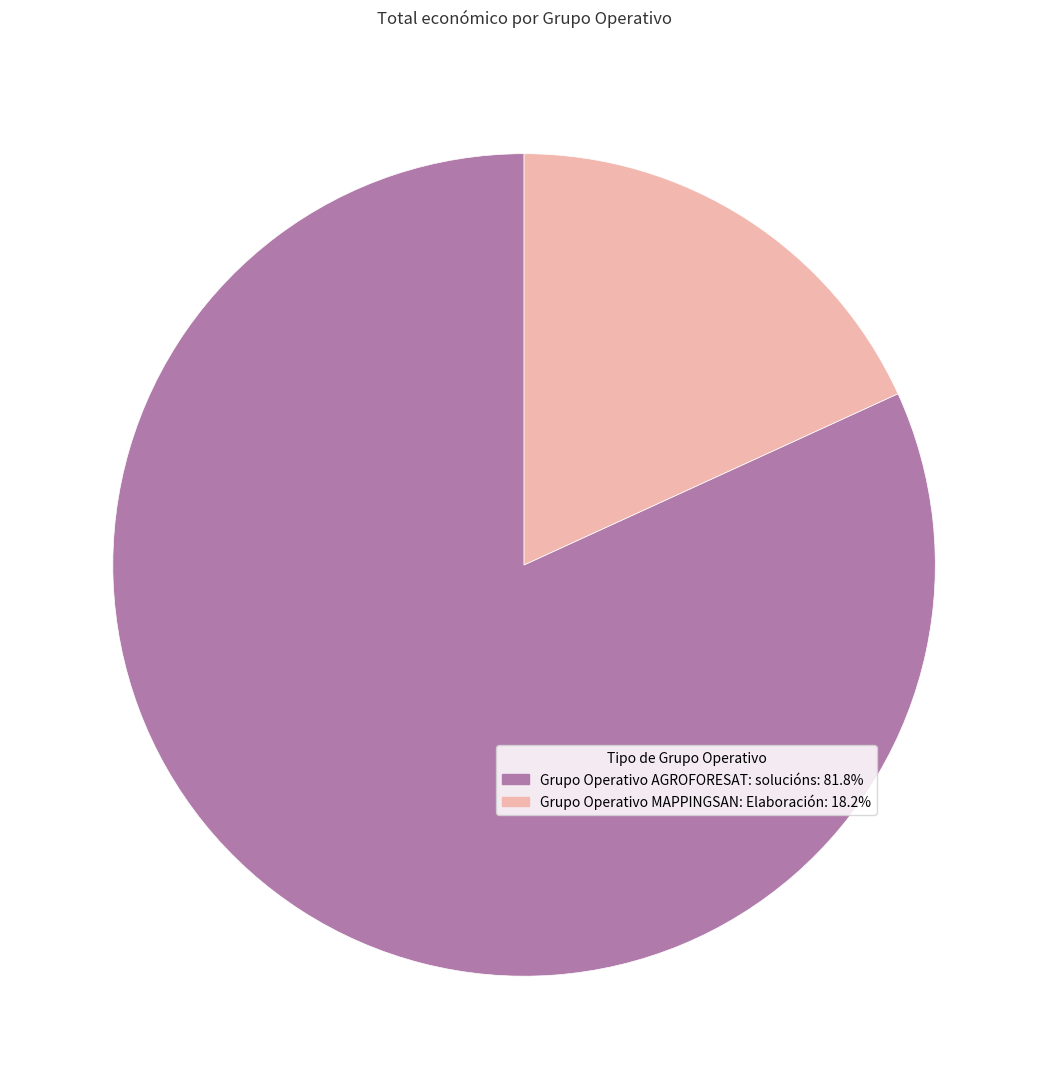

Is it true that Grupo Operativo AGROFORESAT: solucións is 73% of the pie?

False